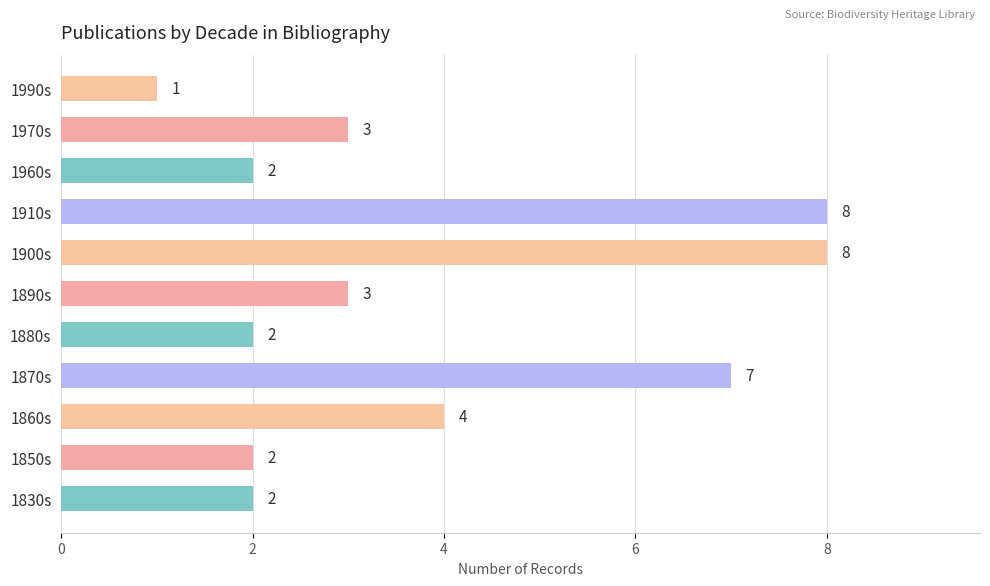

How many bars are there in total?

11